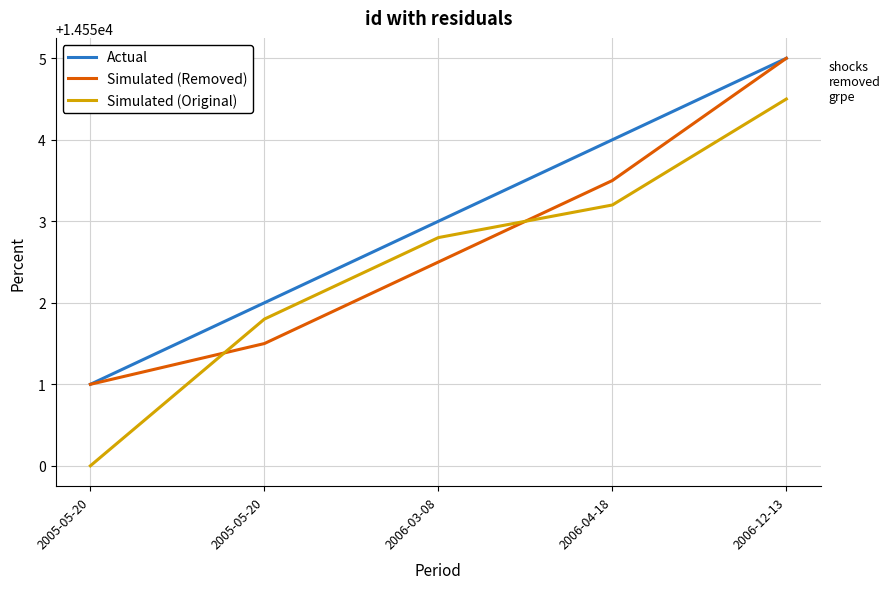

At 2005-05-20, list the series in order from smallest to largest.

Simulated (Original), Actual, Simulated (Removed)